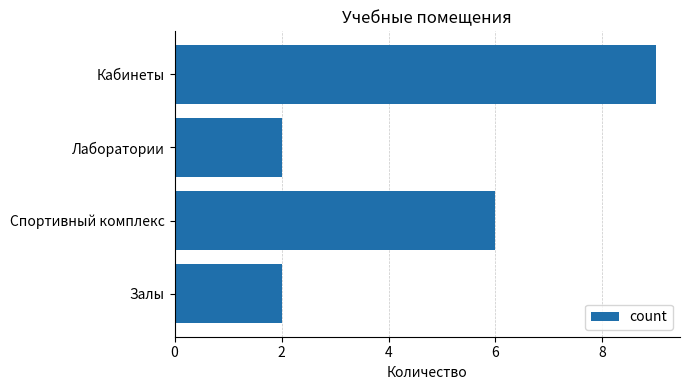

Is it true that the value at Спортивный комплекс is 6?

True